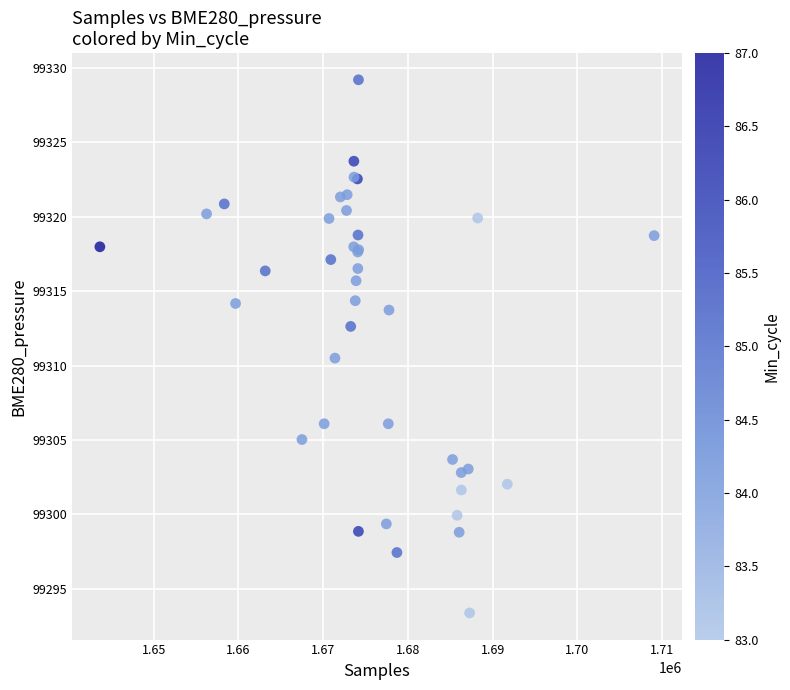

What Y value in the scatter plot is closest to 99311?

99310.5